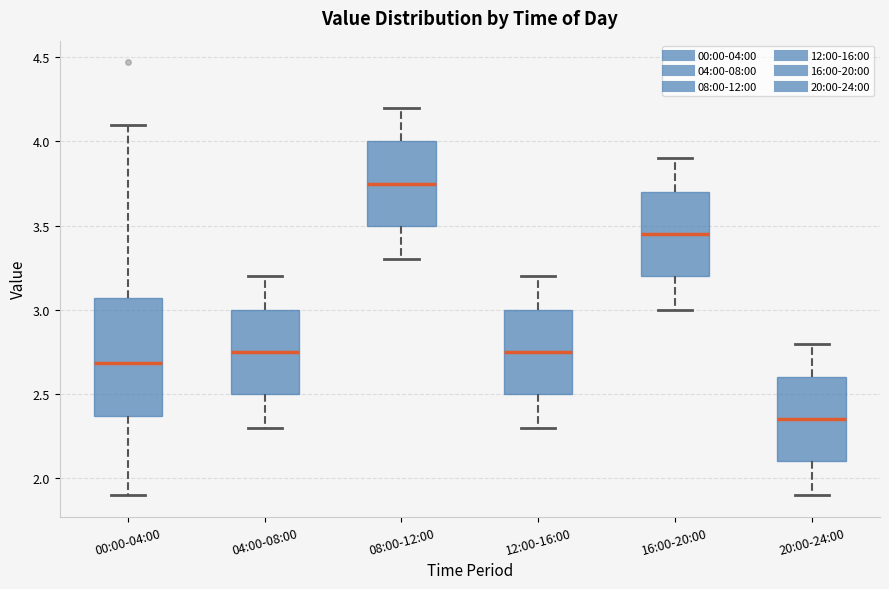

Reading left to right, read every box against the y-axis: the position of its median line, the range the box covers, and the ends of its whiskers. The values are not printed on the chart, so give them approximately, as read against the axis.

00:00-04:00: median 2.70, box 2.35 to 3.05, whiskers 1.90 to 4.10
04:00-08:00: median 2.75, box 2.50 to 3.00, whiskers 2.30 to 3.20
08:00-12:00: median 3.75, box 3.50 to 4.00, whiskers 3.30 to 4.20
12:00-16:00: median 2.75, box 2.50 to 3.00, whiskers 2.30 to 3.20
16:00-20:00: median 3.45, box 3.20 to 3.70, whiskers 3.00 to 3.90
20:00-24:00: median 2.35, box 2.10 to 2.60, whiskers 1.90 to 2.80